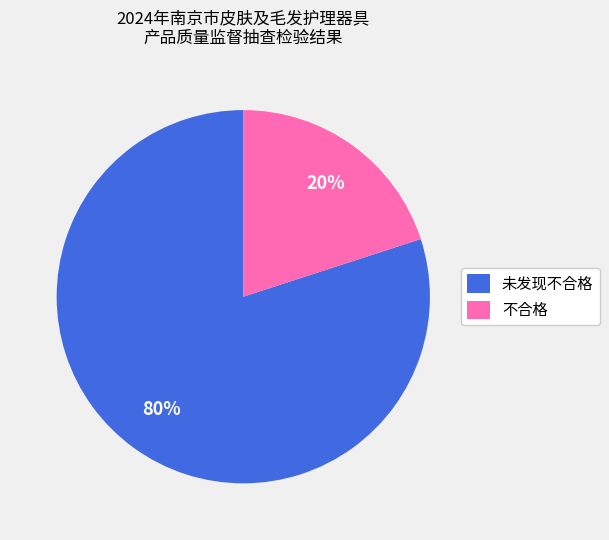

Count the number of slices in the pie.

2